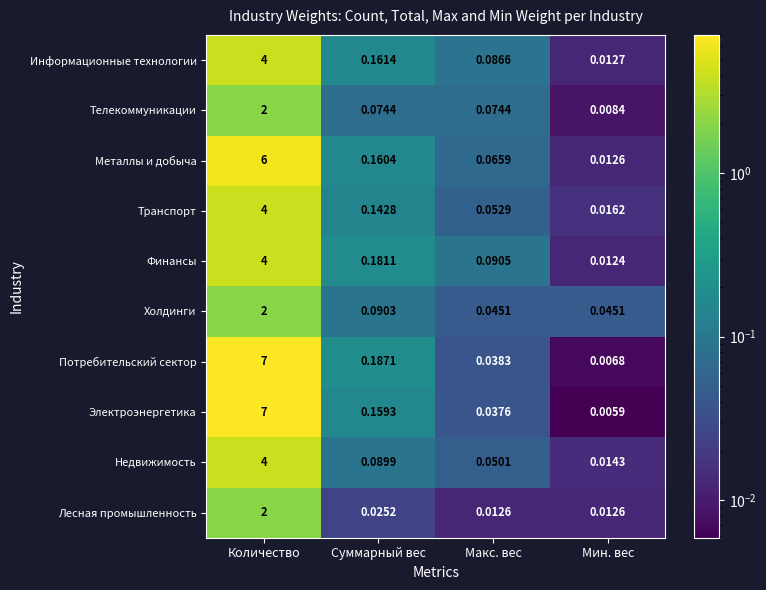

At which label does Металлы и добыча reach its minimum?

Мин. вес